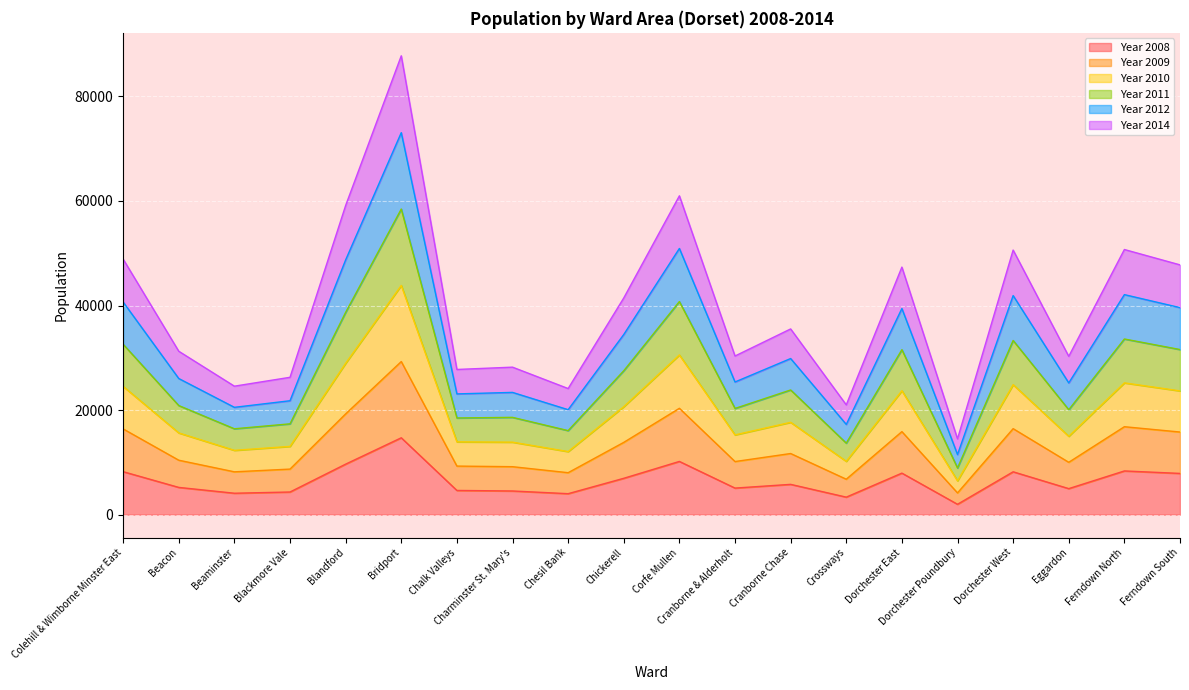

True or false: Year 2010 and Year 2011 intersect in this chart.

False